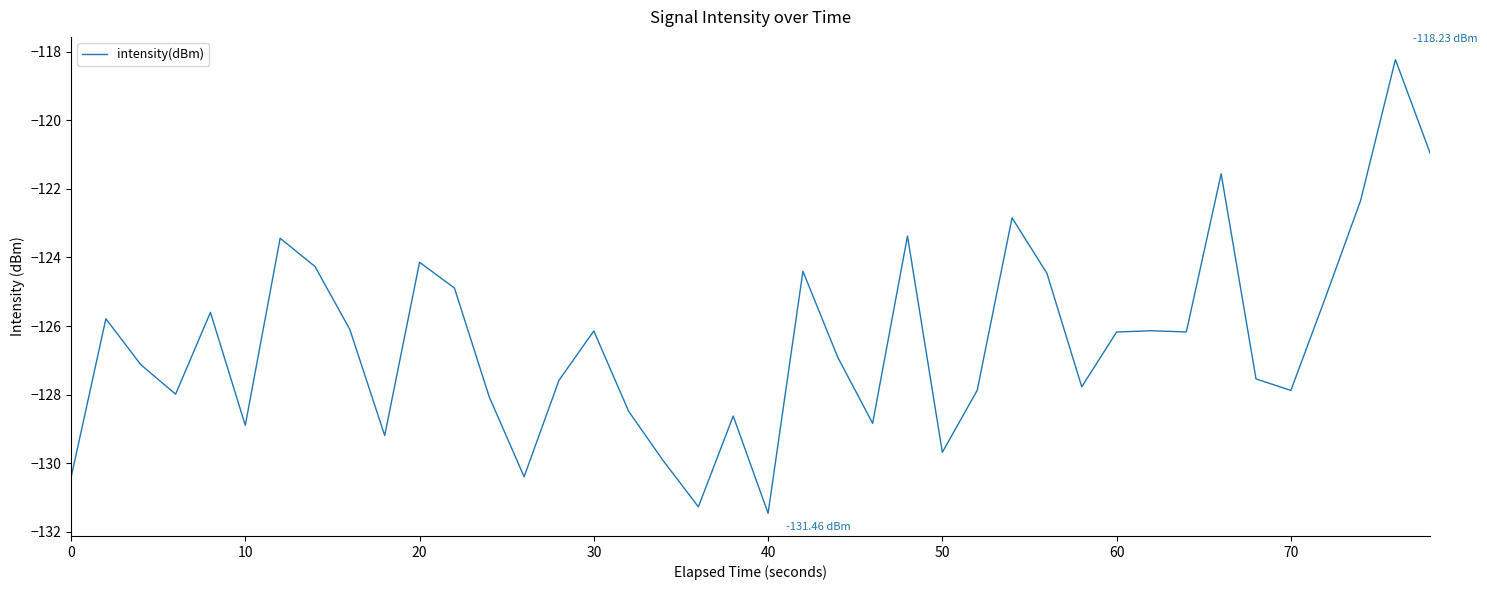

What is the difference between the maximum and minimum values?

13.2